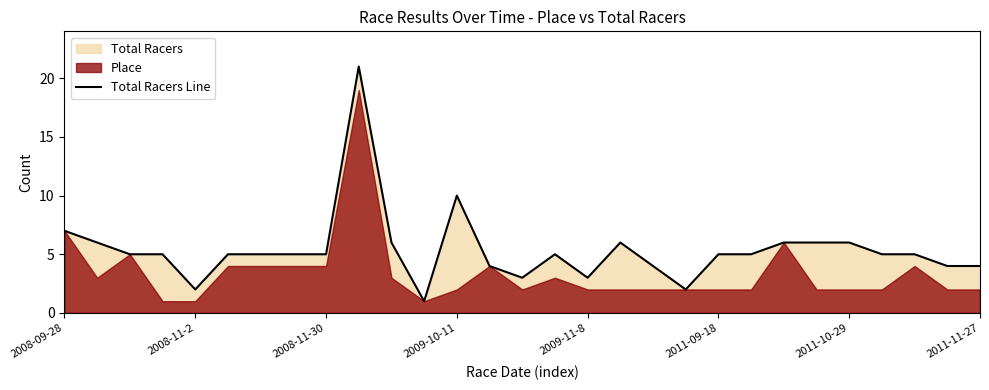

Between 15 and 9, which is larger?

9